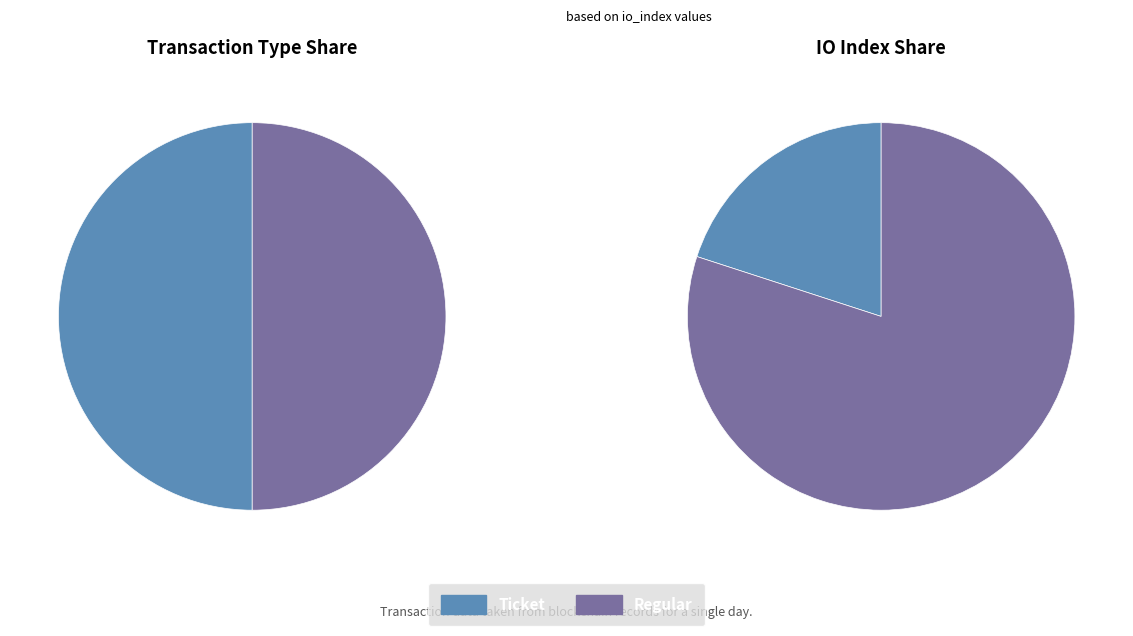

To the nearest percent, what percentage of the pie is Regular?

80%